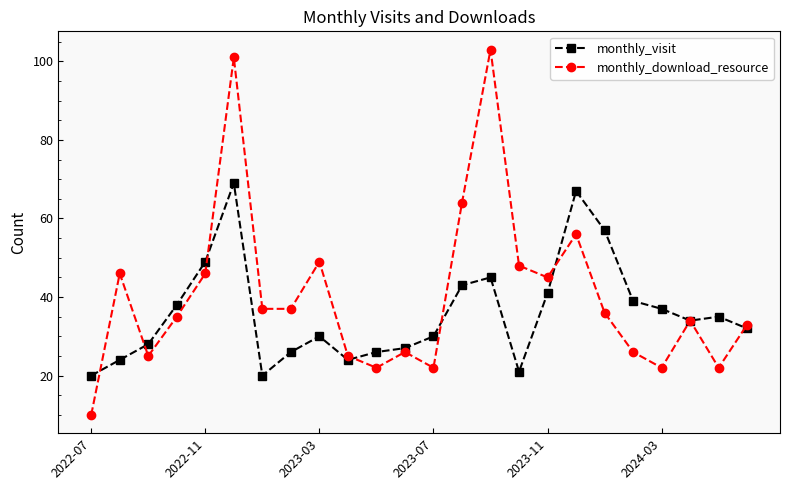

How many interior local peaks does the monthly_download_resource series have?

7